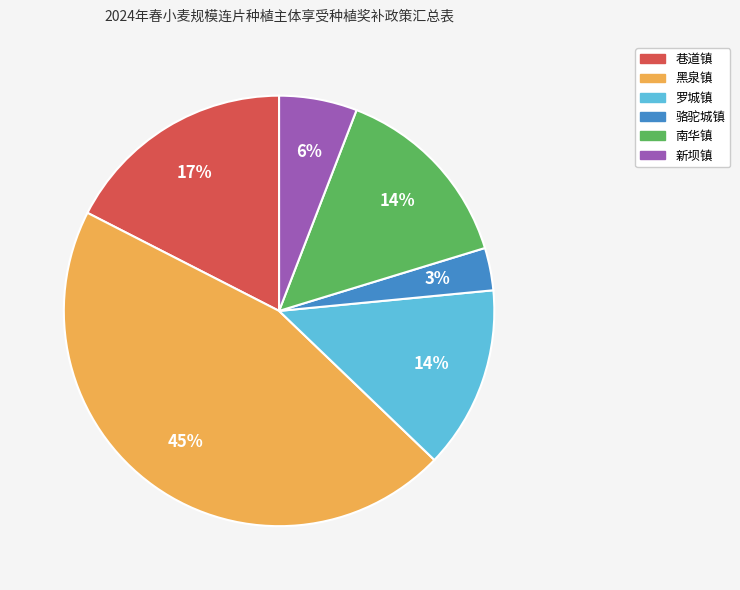

To the nearest percent, what is the difference between the largest and smallest slice percentages?

42%